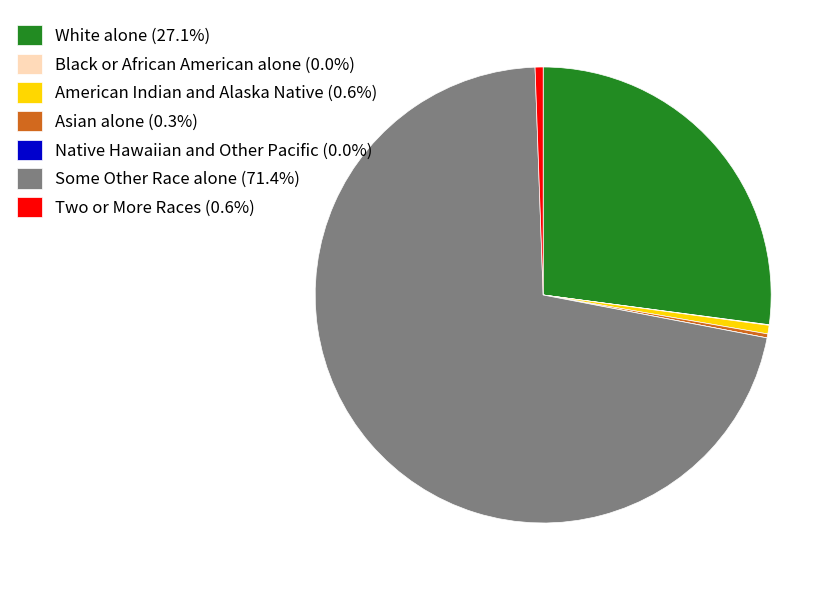

Is there a majority slice in this chart?

Yes